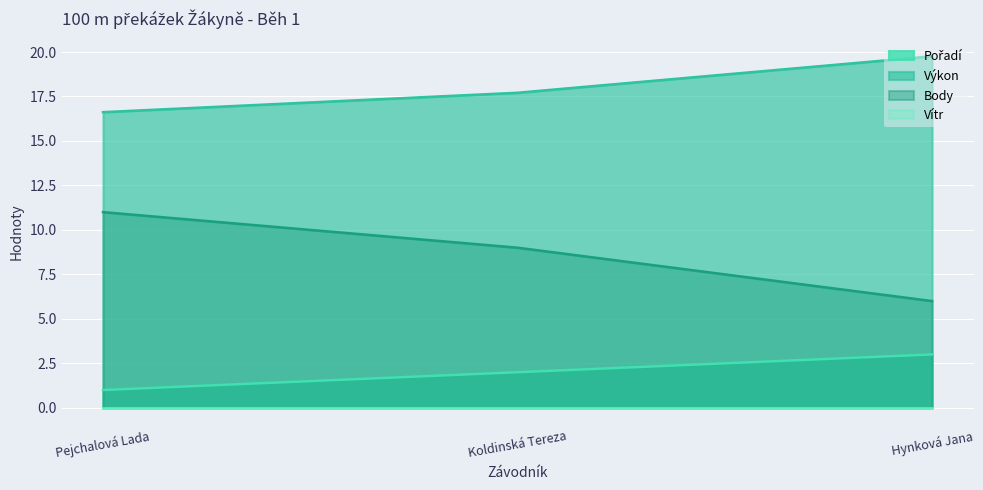

The Výkon series shows 26.5 at Hynková Jana. True or false?

False